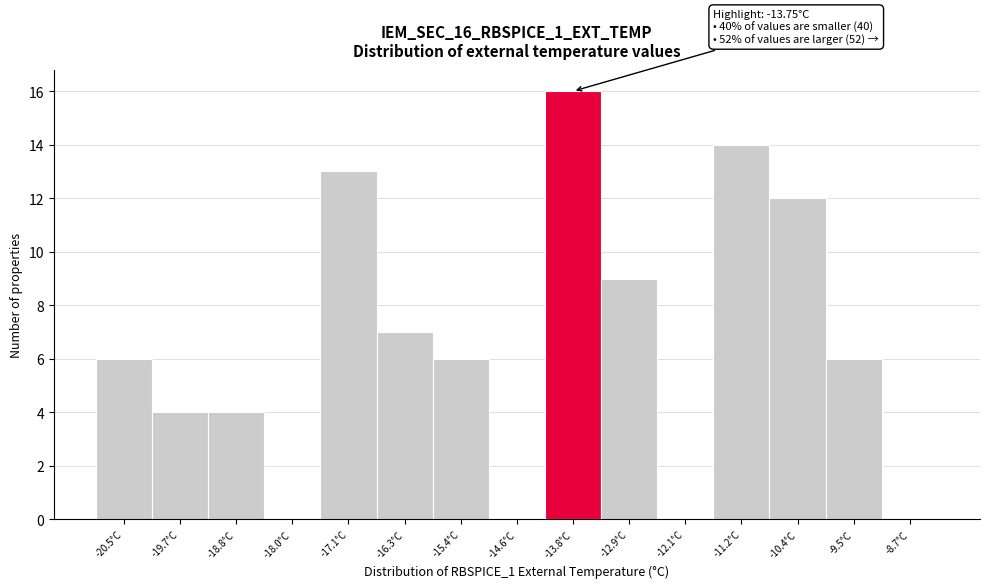

Reading left to right, transcribe all the data shown in this chart.

-20.5°C=6	-19.7°C=4	-18.8°C=4	-18.0°C=0	-17.1°C=13	-16.3°C=7	-15.4°C=6	-14.6°C=0	-13.8°C=16	-12.9°C=9	-12.1°C=0	-11.2°C=14	-10.4°C=12	-9.5°C=6	-8.7°C=0